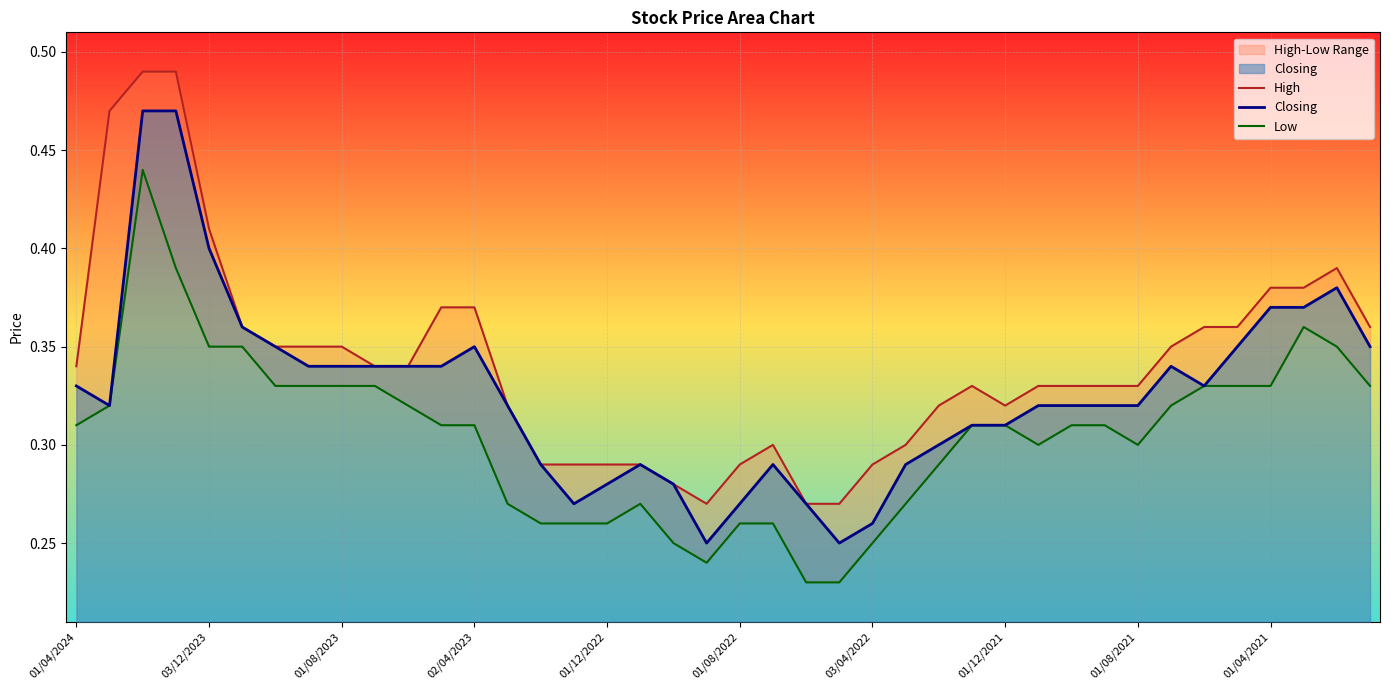

What is the value of the Low point at the 27th from the left?

0.3